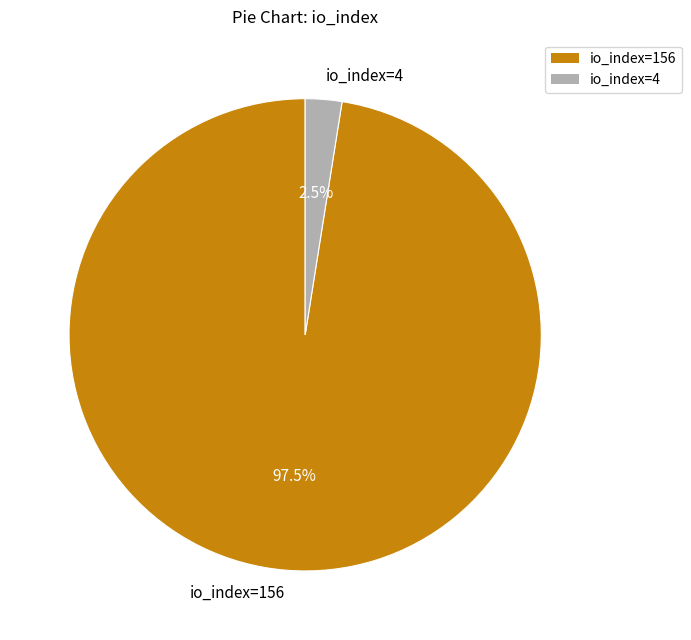

What is the ratio of the value at io_index=156 to the value at io_index=4?

39.0